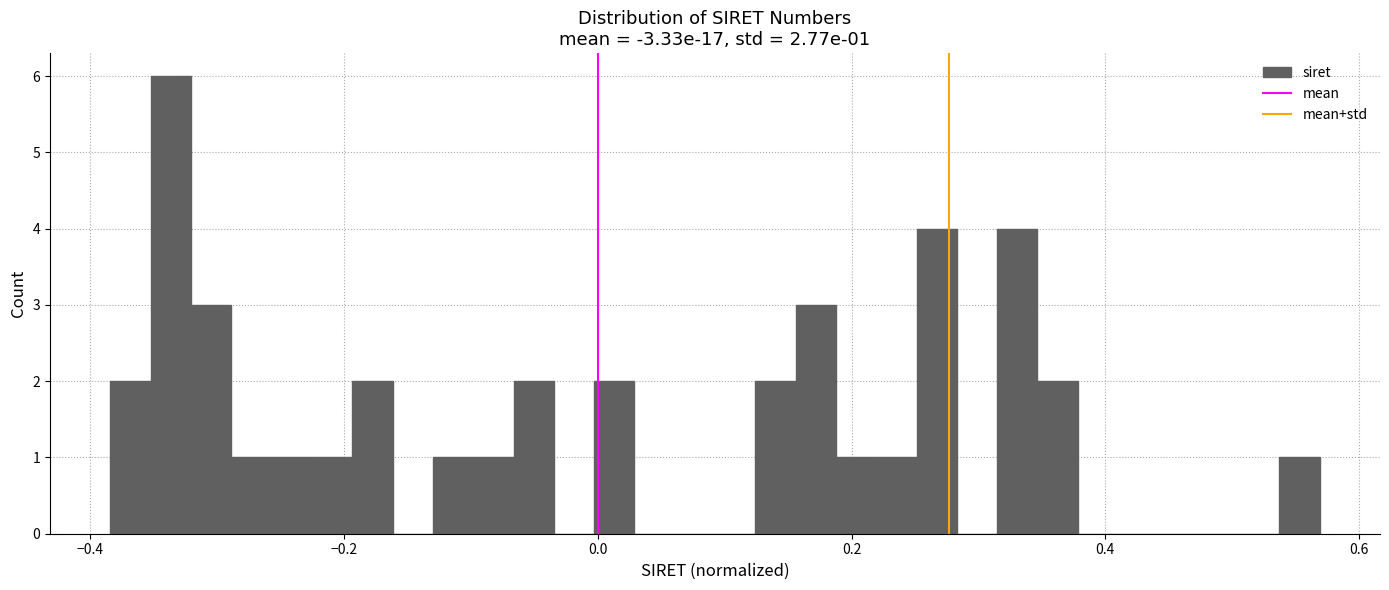

Around what value on the x-axis is the tallest bar? Give the approximate position of its centre, as read against the axis.

-0.34